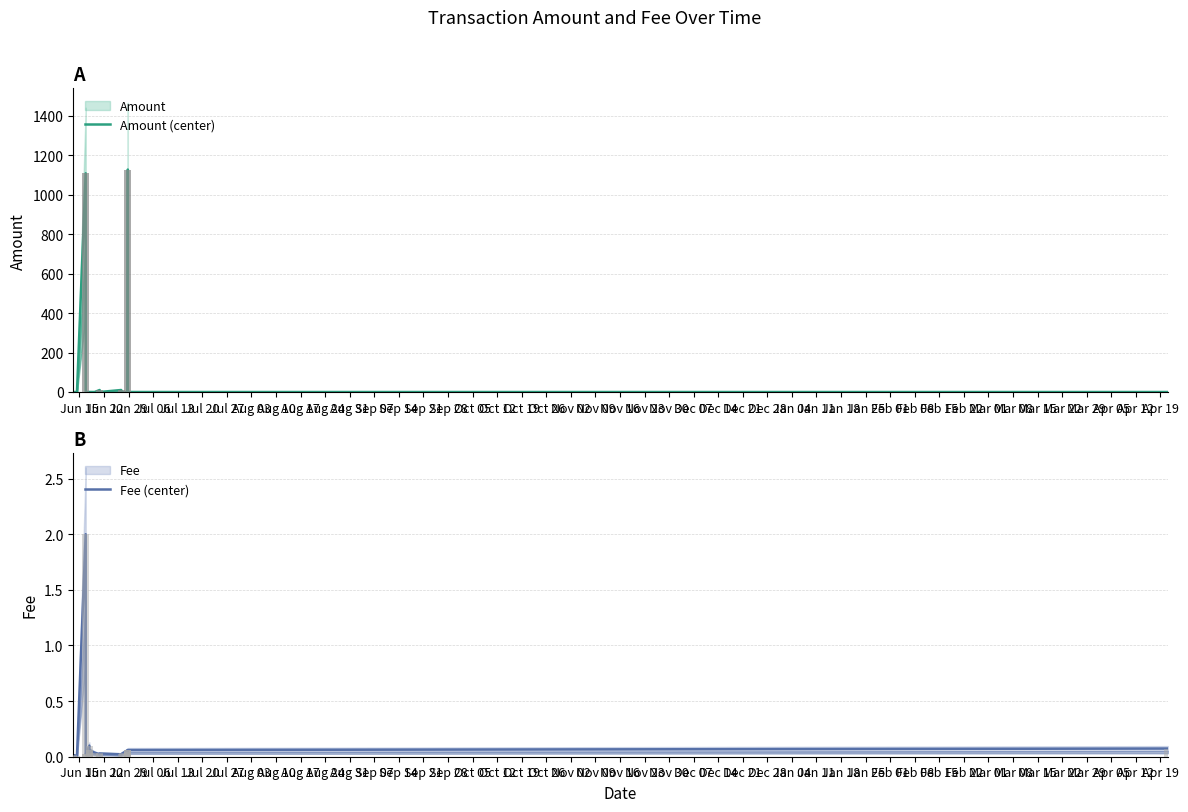

The value of Amount (center) at Jul 13 is -585.4. True or false?

False